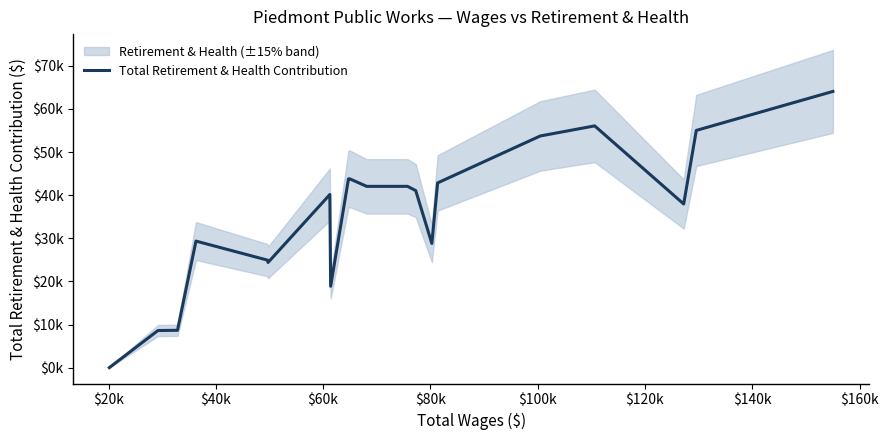

The chart shows a value of 12590 at 15. True or false?

False